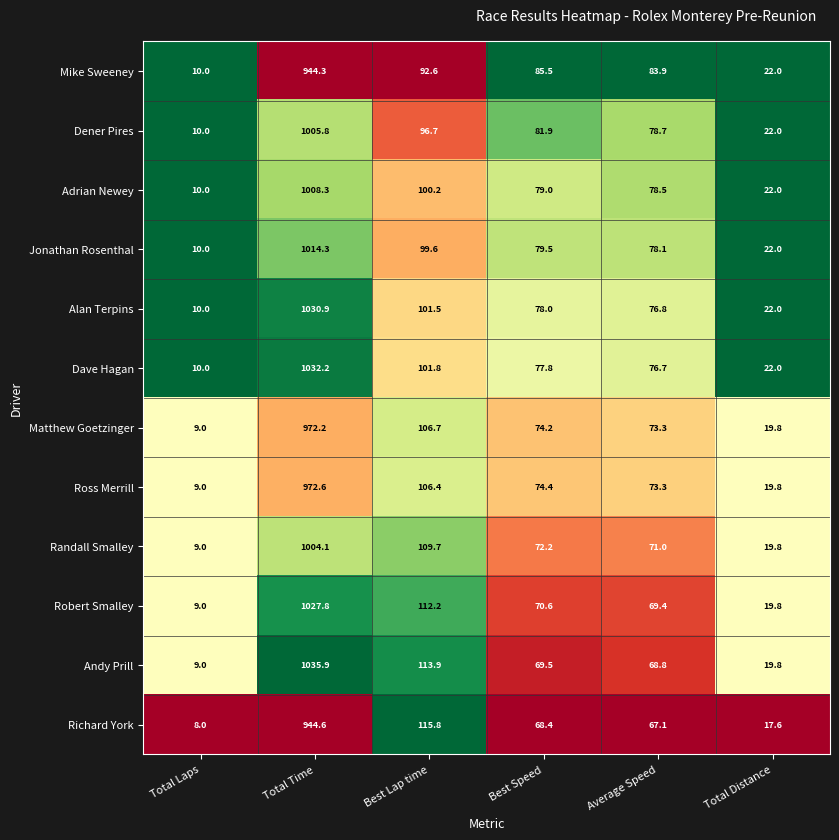

What is the difference between the maximum and second lowest values in the Randall Smalley series?

984.3